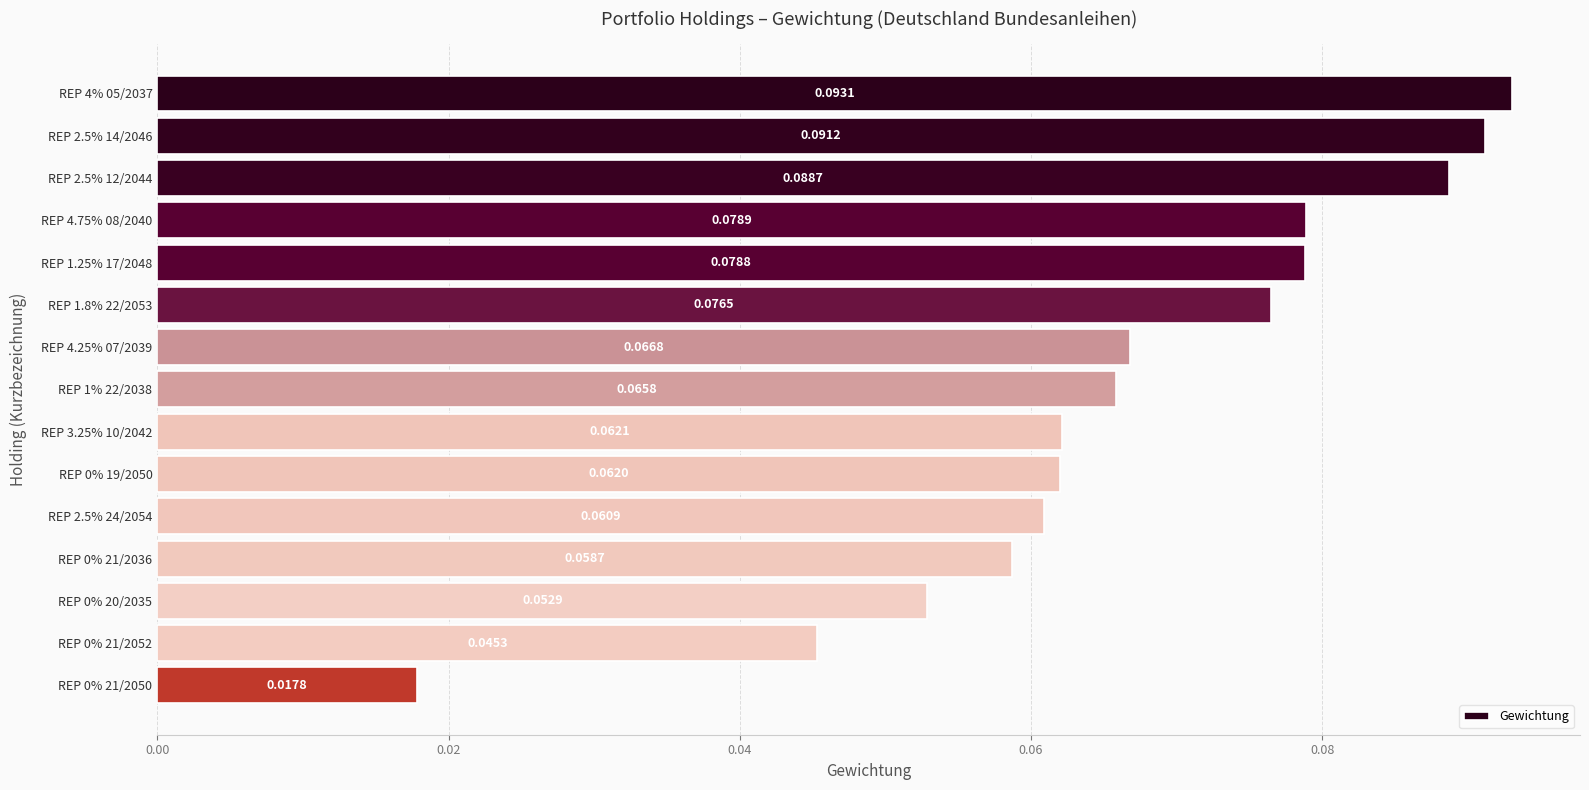

What is the sum of all values?

1.0